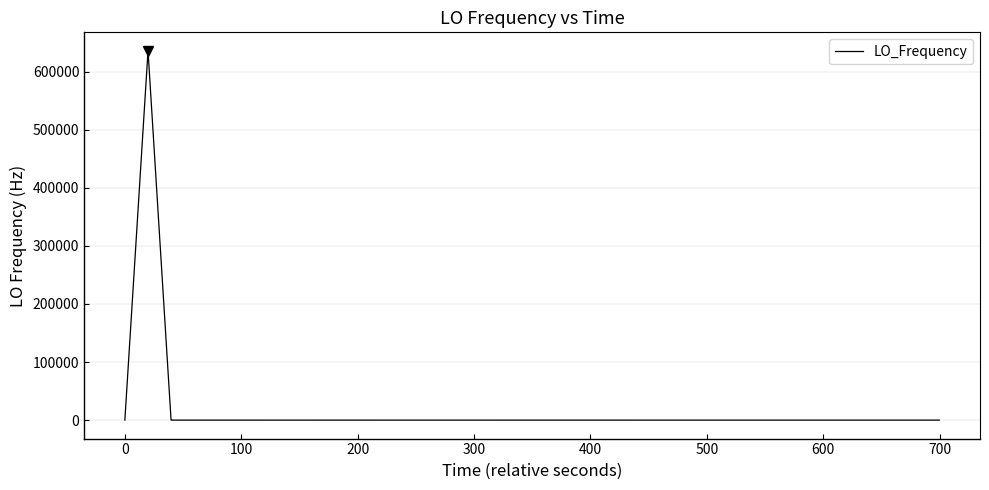

What is the maximum value shown in the chart?

635709.0